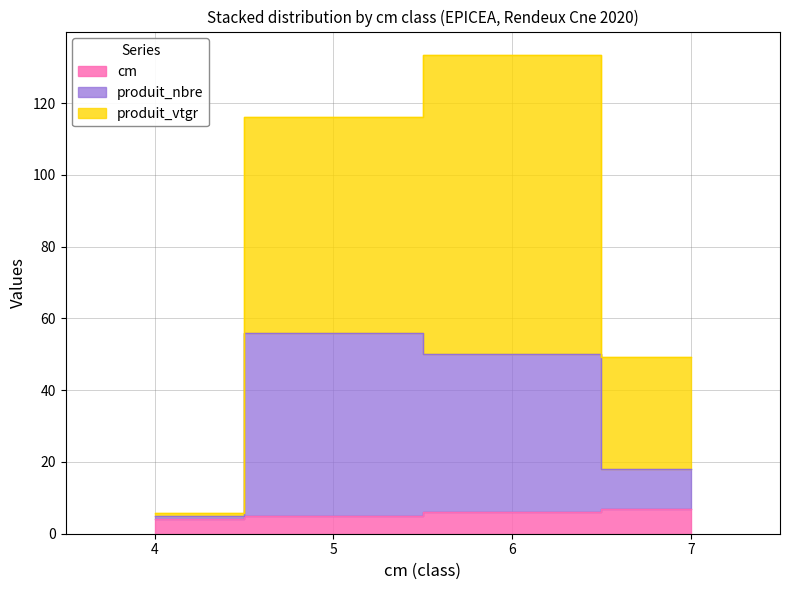

What are all the series names shown in the legend?

cm, produit_nbre, produit_vtgr